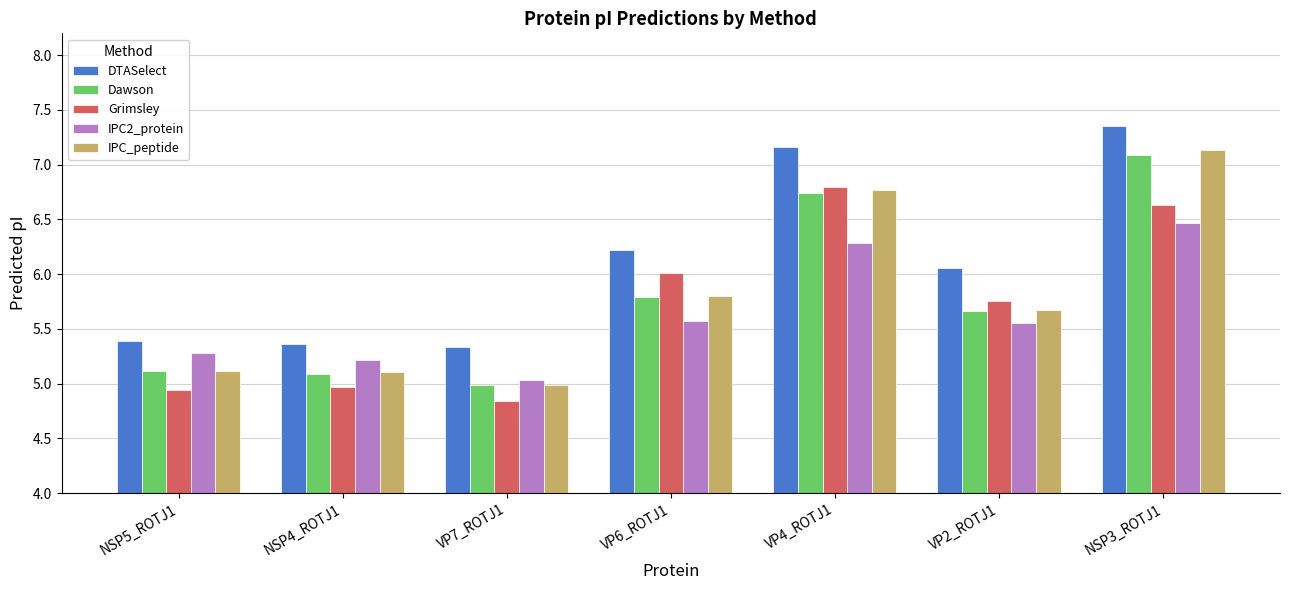

What is the spread (max minus min) of values at NSP4_ROTJ1?

0.4